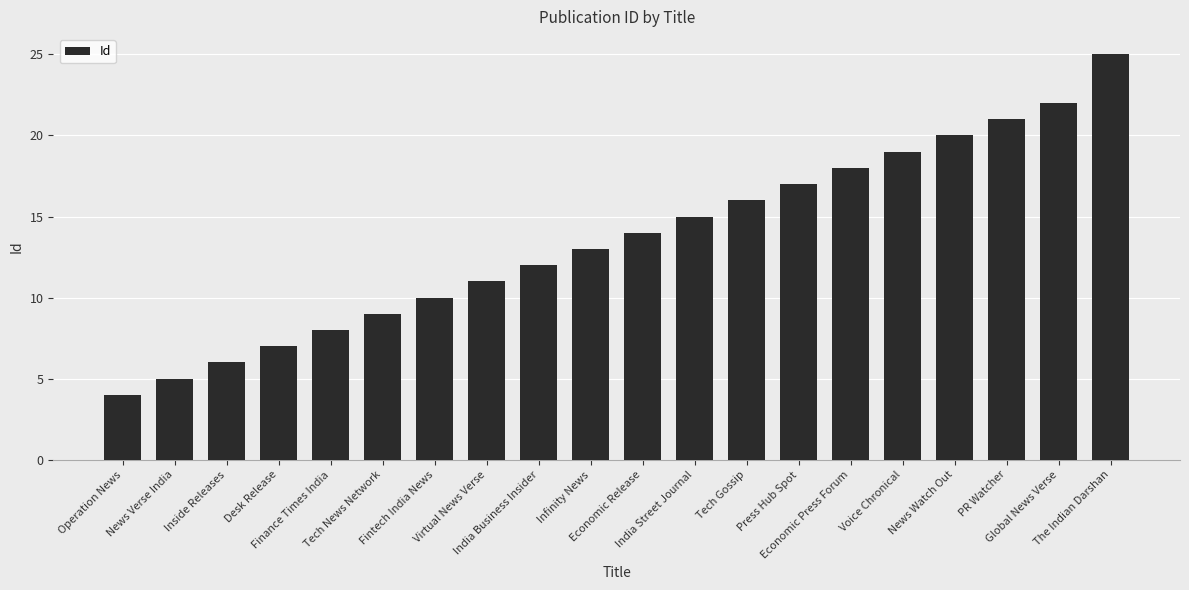

What is the difference between the maximum and minimum values?

21